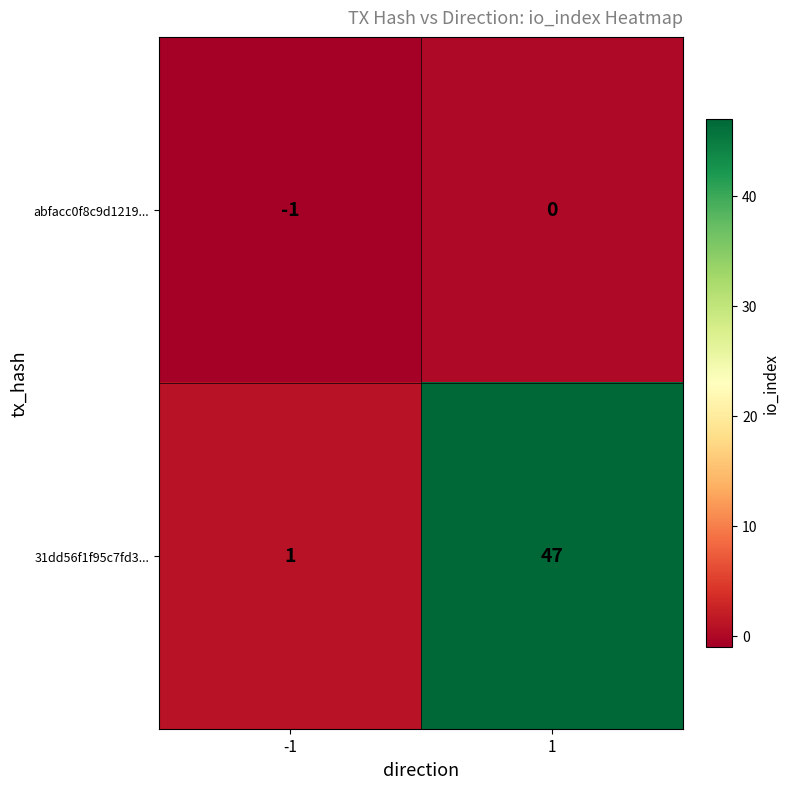

Reading left to right, transcribe all the data shown in this chart.

abfacc0f8c9d1219...: -1	0
31dd56f1f95c7fd3...: 1	47